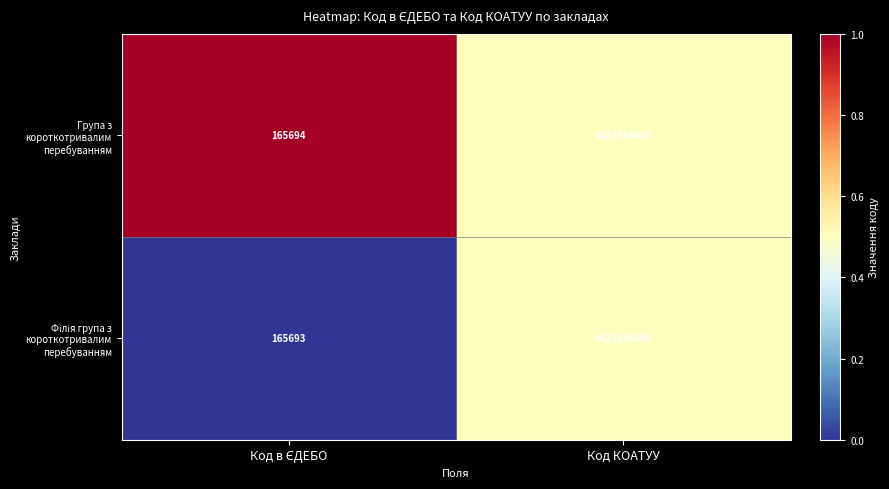

Count the number of data series in this chart.

2